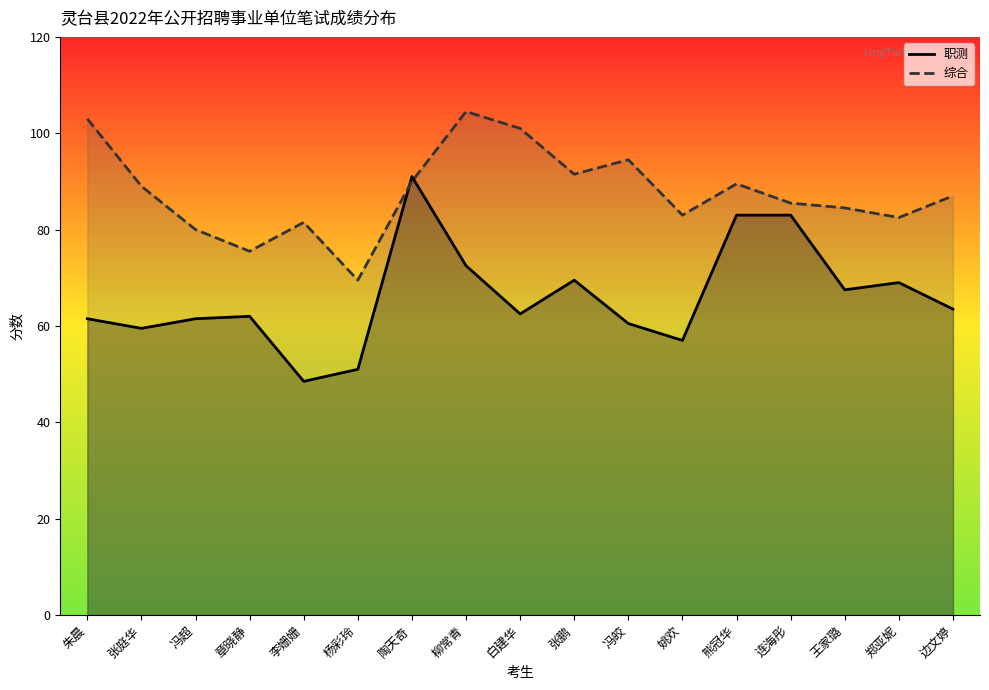

How many lines are shown in the chart?

2